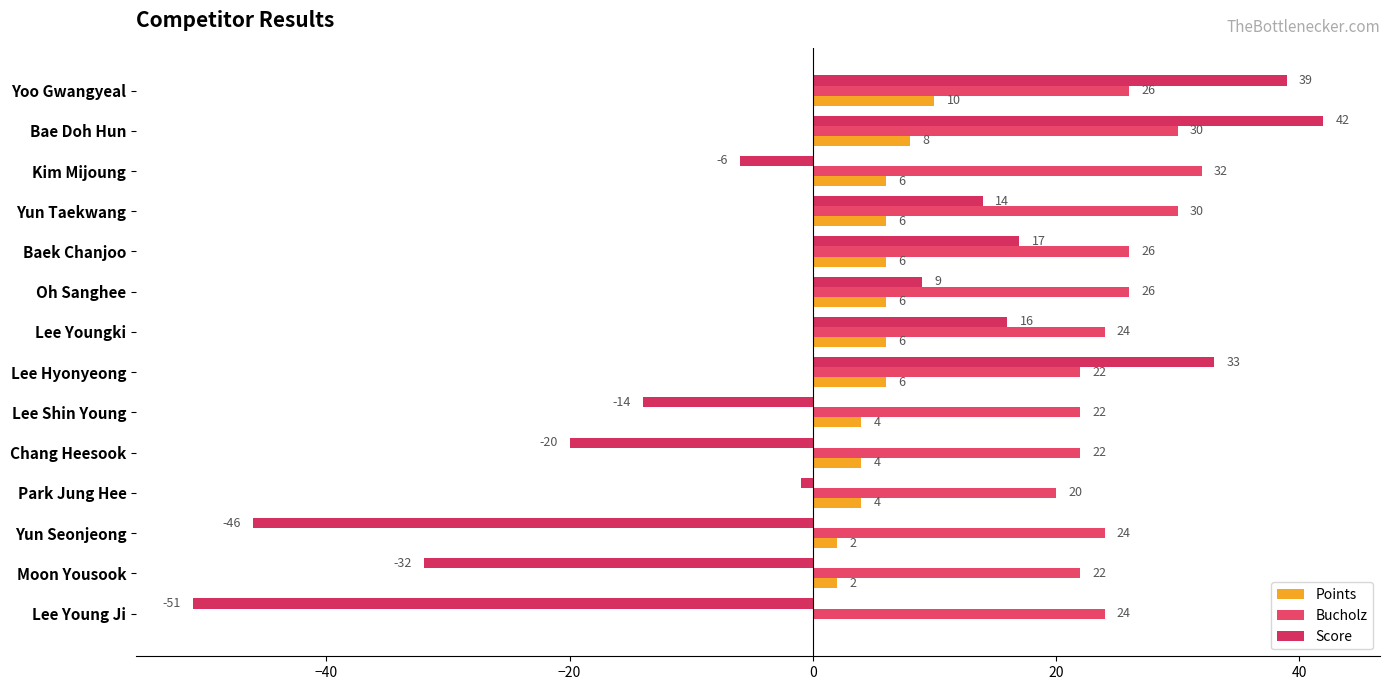

How many distinct data groups are displayed?

3